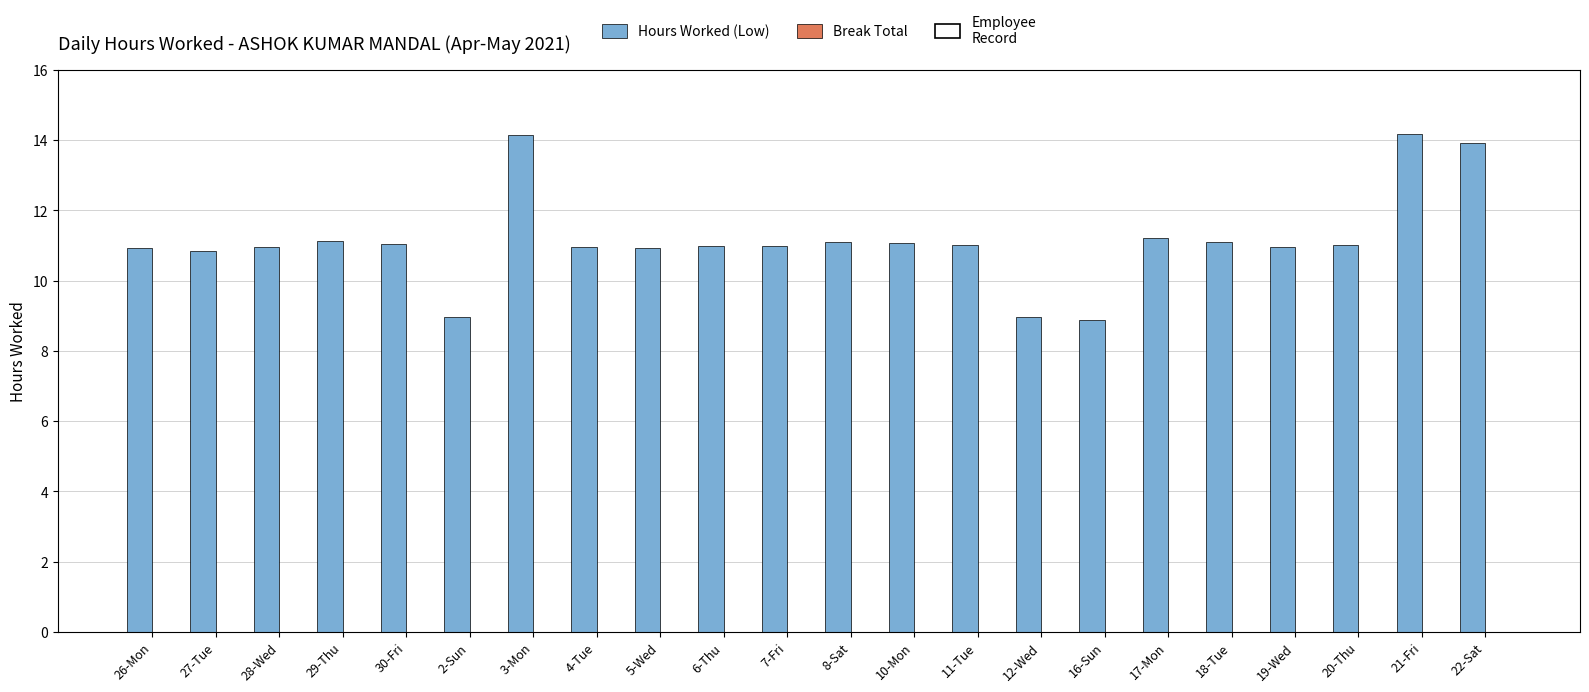

What is the smallest value displayed?

8.9